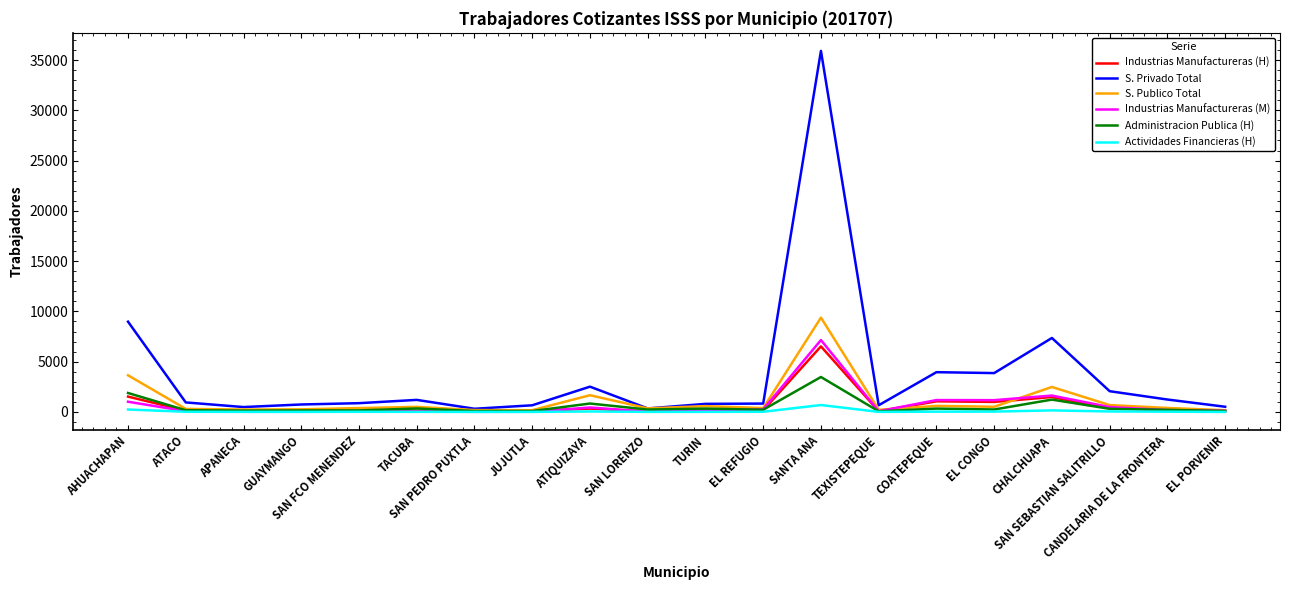

Which series has the widest spread of values?

S. Privado Total